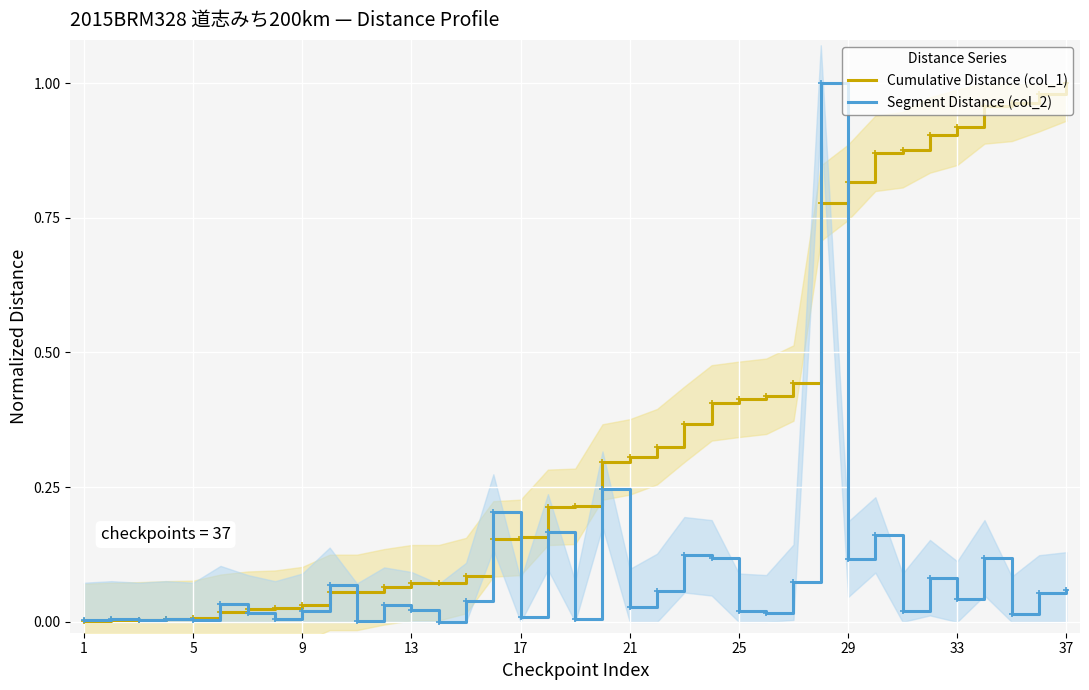

True or false: Segment Distance (col_2) has a value of 0.0 at 17.

True